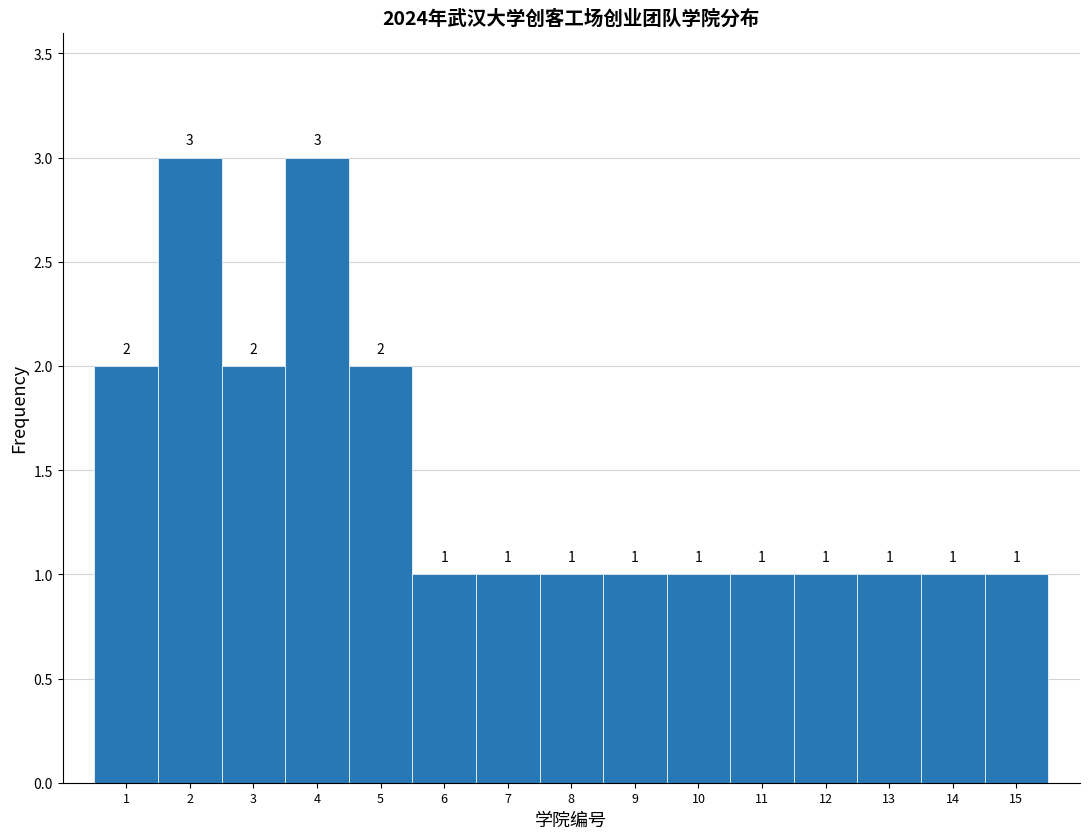

Reading left to right, transcribe this chart: for each bar, give the range it covers on the x-axis and its height.

0.5 to 1.5: 2
1.5 to 2.5: 3
2.5 to 3.5: 2
3.5 to 4.5: 3
4.5 to 5.5: 2
5.5 to 6.5: 1
6.5 to 7.5: 1
7.5 to 8.5: 1
8.5 to 9.5: 1
9.5 to 10.5: 1
10.5 to 11.5: 1
11.5 to 12.5: 1
12.5 to 13.5: 1
13.5 to 14.5: 1
14.5 to 15.5: 1